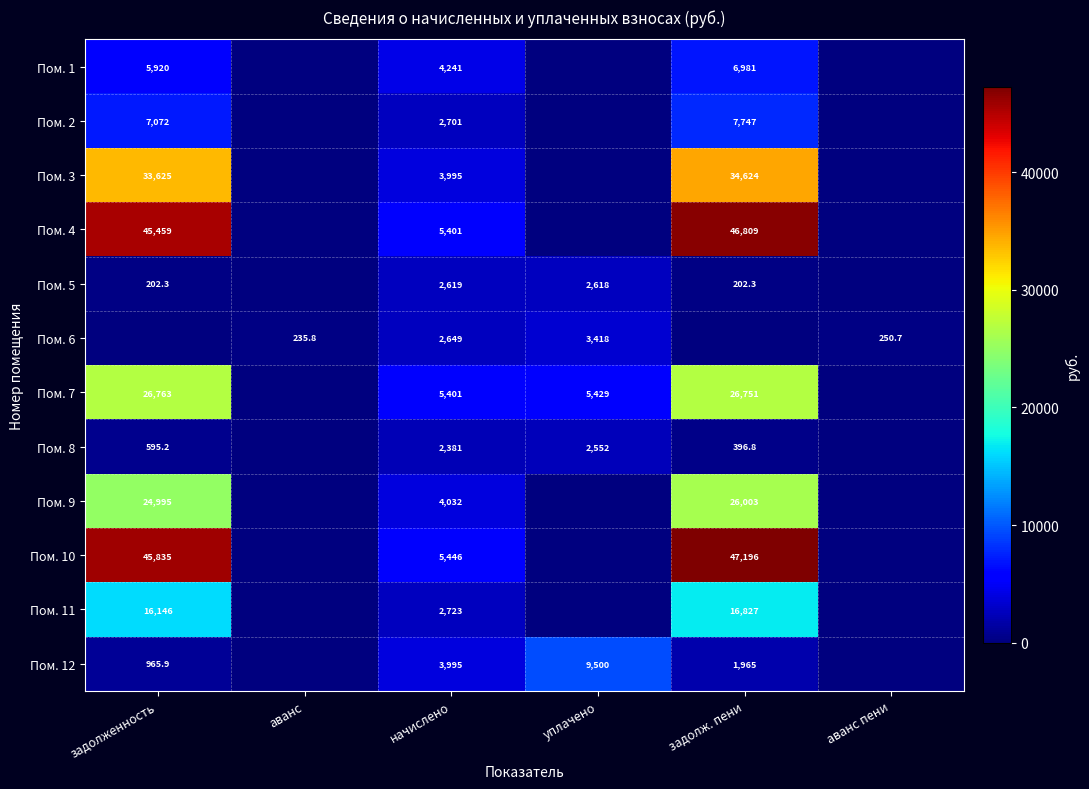

The Пом. 4 series shows 46809.0 at задолж. пени. True or false?

True